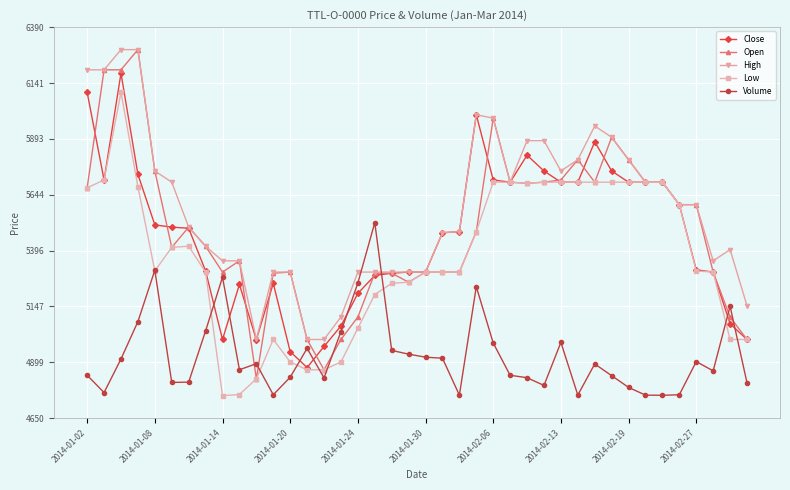

How many lines are shown in the chart?

5